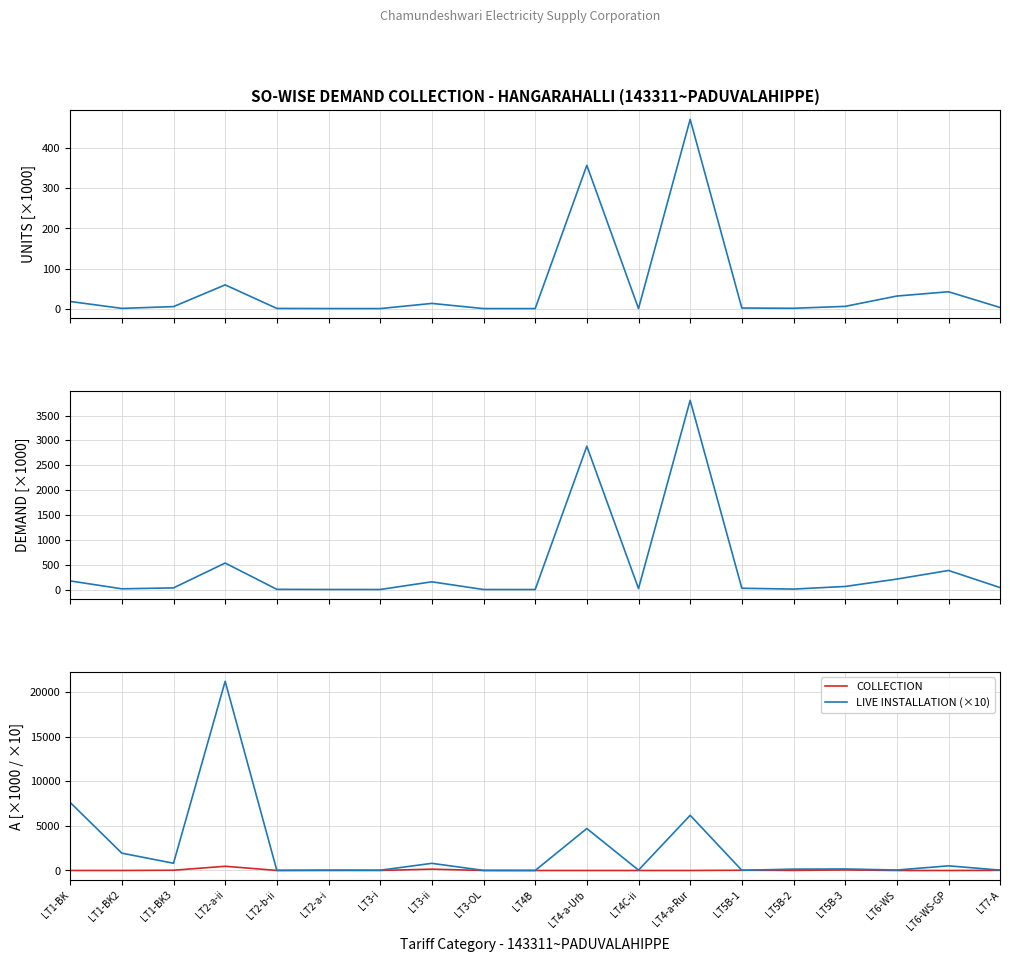

What is the maximum value for COLLECTION?

471.7